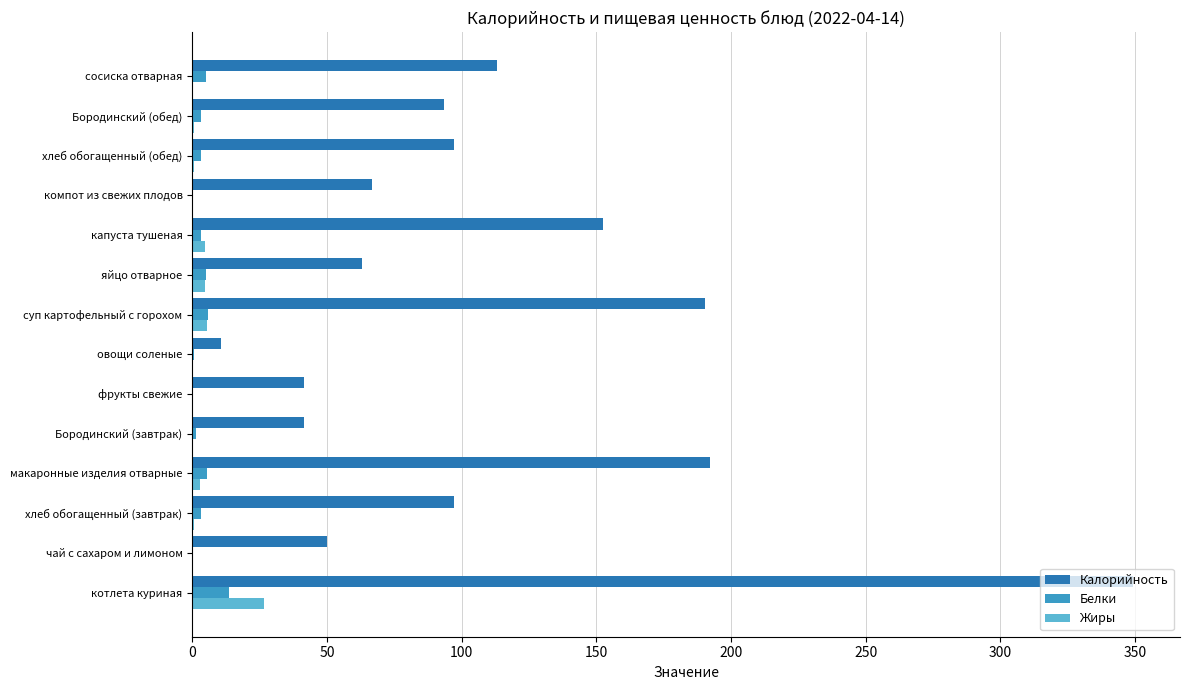

Is it true that Калорийность equals 152.5 at капуста тушеная?

True